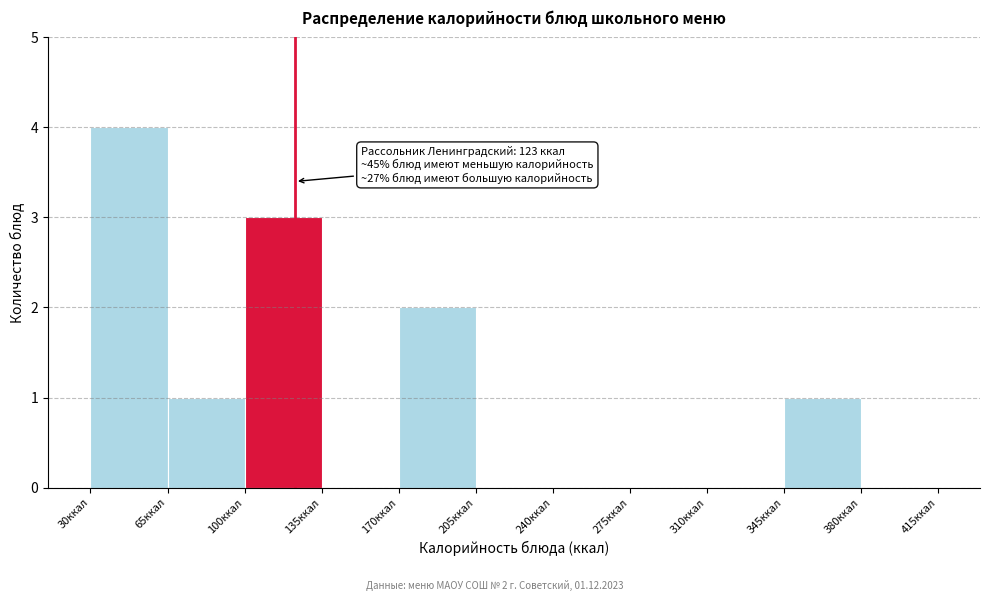

Over which range of the x-axis is the bar tallest?

30 to 65